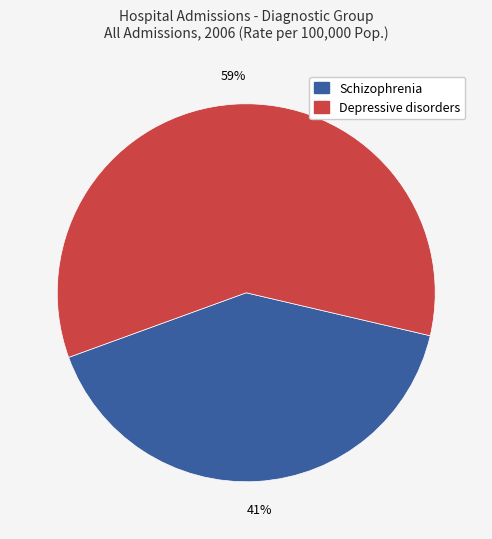

Is there a majority slice in this chart?

Yes